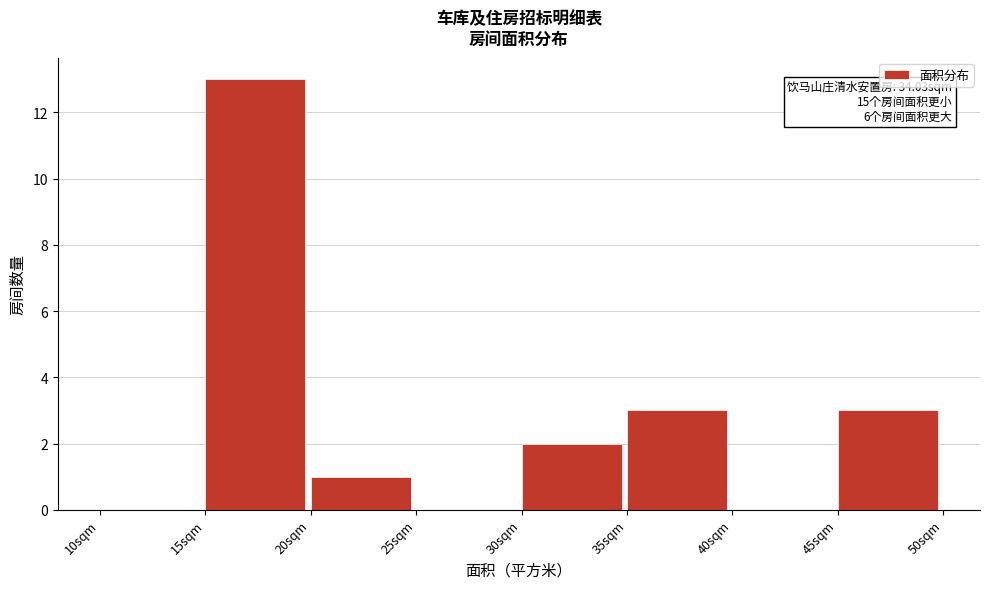

Which range on the x-axis has the tallest bar?

15 to 20